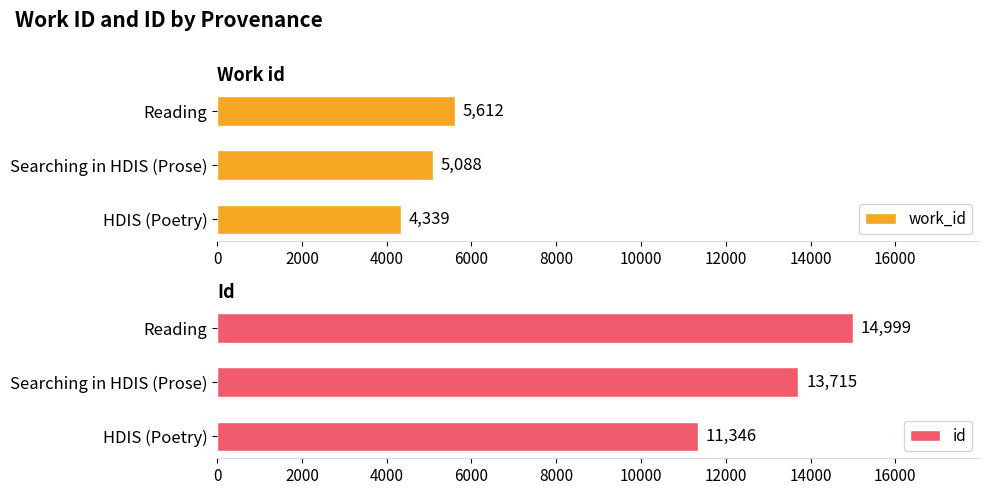

At how many categories does at least one series exceed 7855?

3